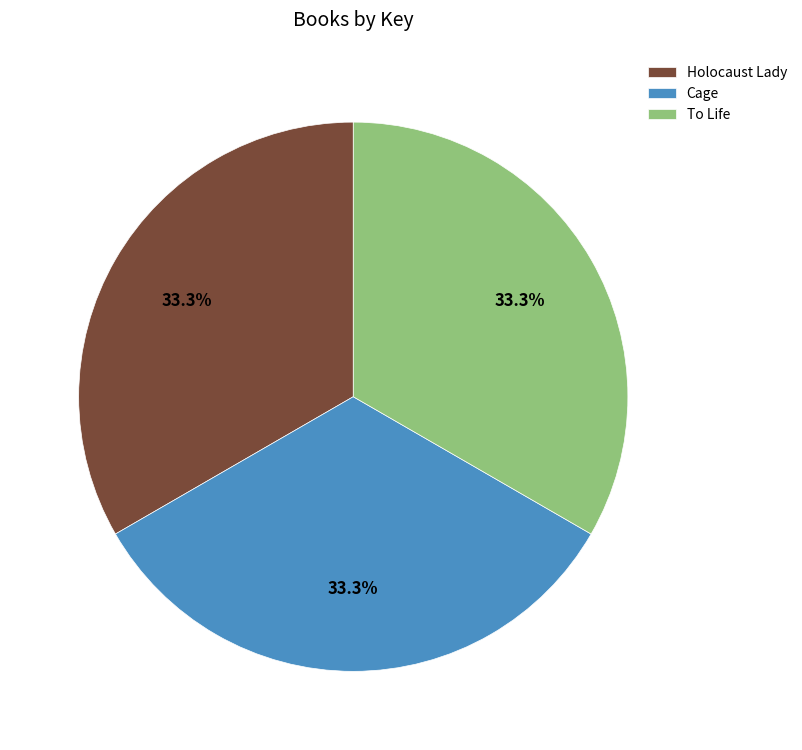

Approximately how many times larger is the value at Holocaust Lady compared to To Life?

1.0